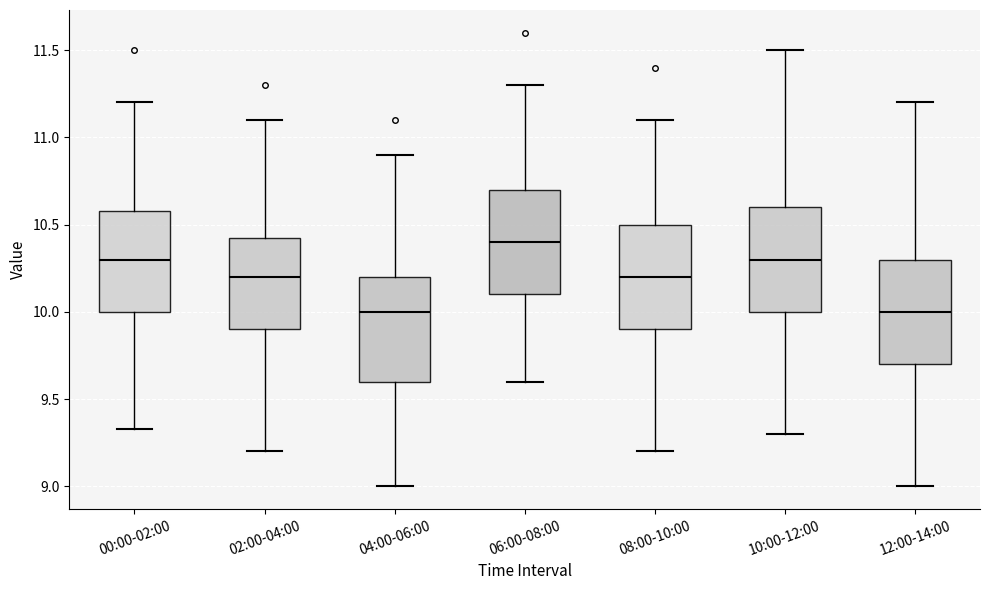

Reading left to right, transcribe this box plot: for each box, give where its median line is, the range the box spans, and where its two whiskers end, as read against the y-axis. The values are not printed on the chart, so give them approximately, as read against the axis.

00:00-02:00: median 10.30, box 10.00 to 10.60, whiskers 9.35 to 11.20
02:00-04:00: median 10.20, box 9.90 to 10.45, whiskers 9.20 to 11.10
04:00-06:00: median 10.00, box 9.60 to 10.20, whiskers 9.00 to 10.90
06:00-08:00: median 10.40, box 10.10 to 10.70, whiskers 9.60 to 11.30
08:00-10:00: median 10.20, box 9.90 to 10.50, whiskers 9.20 to 11.10
10:00-12:00: median 10.30, box 10.00 to 10.60, whiskers 9.30 to 11.50
12:00-14:00: median 10.00, box 9.70 to 10.30, whiskers 9.00 to 11.20